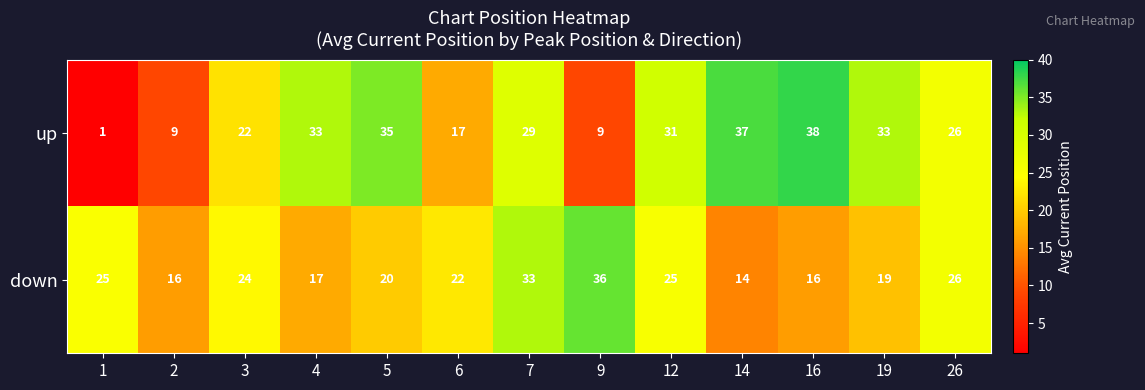

What is the average value of the up series?

25